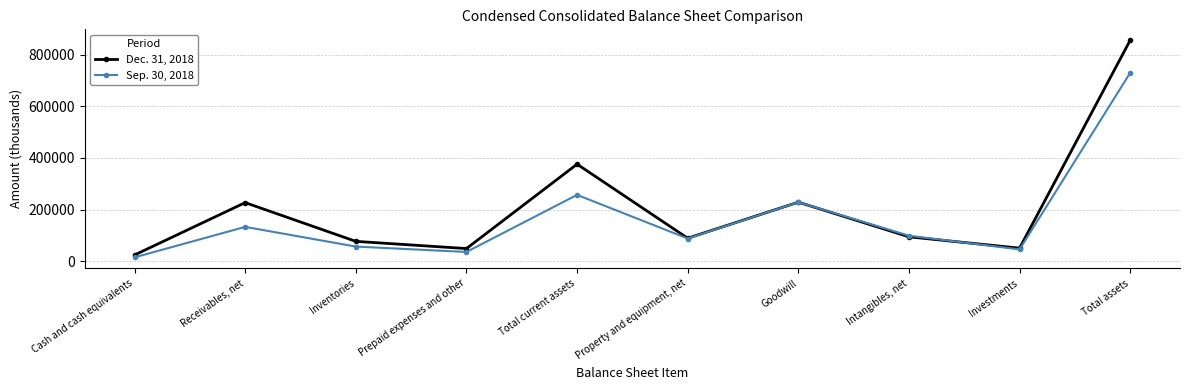

Rank the series by their maximum value, from lowest to highest.

Sep. 30, 2018, Dec. 31, 2018